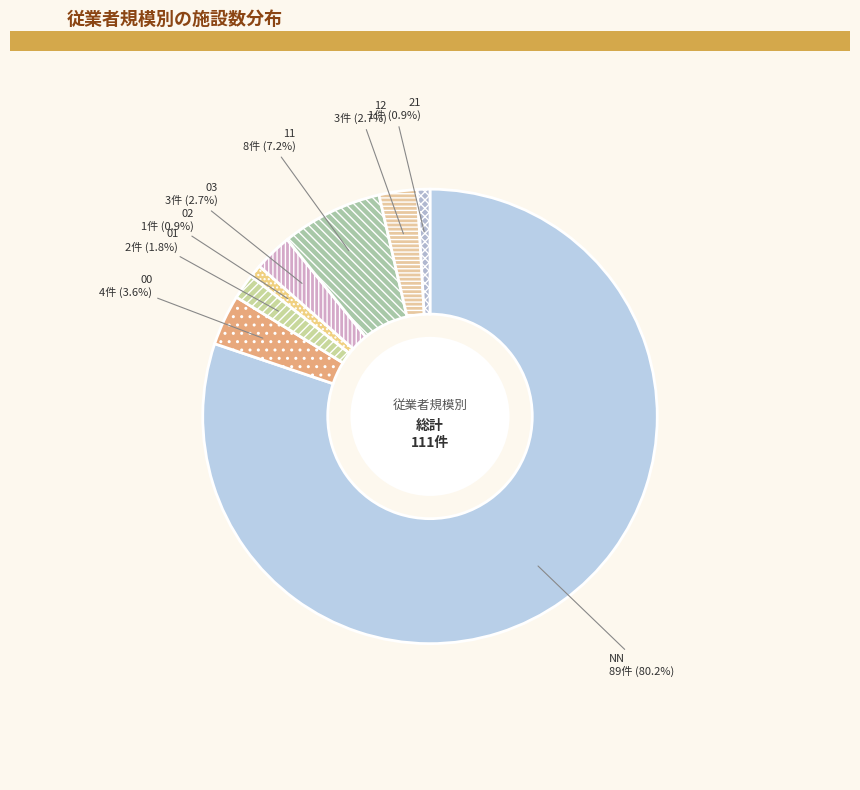

Which slice is the largest?

NN